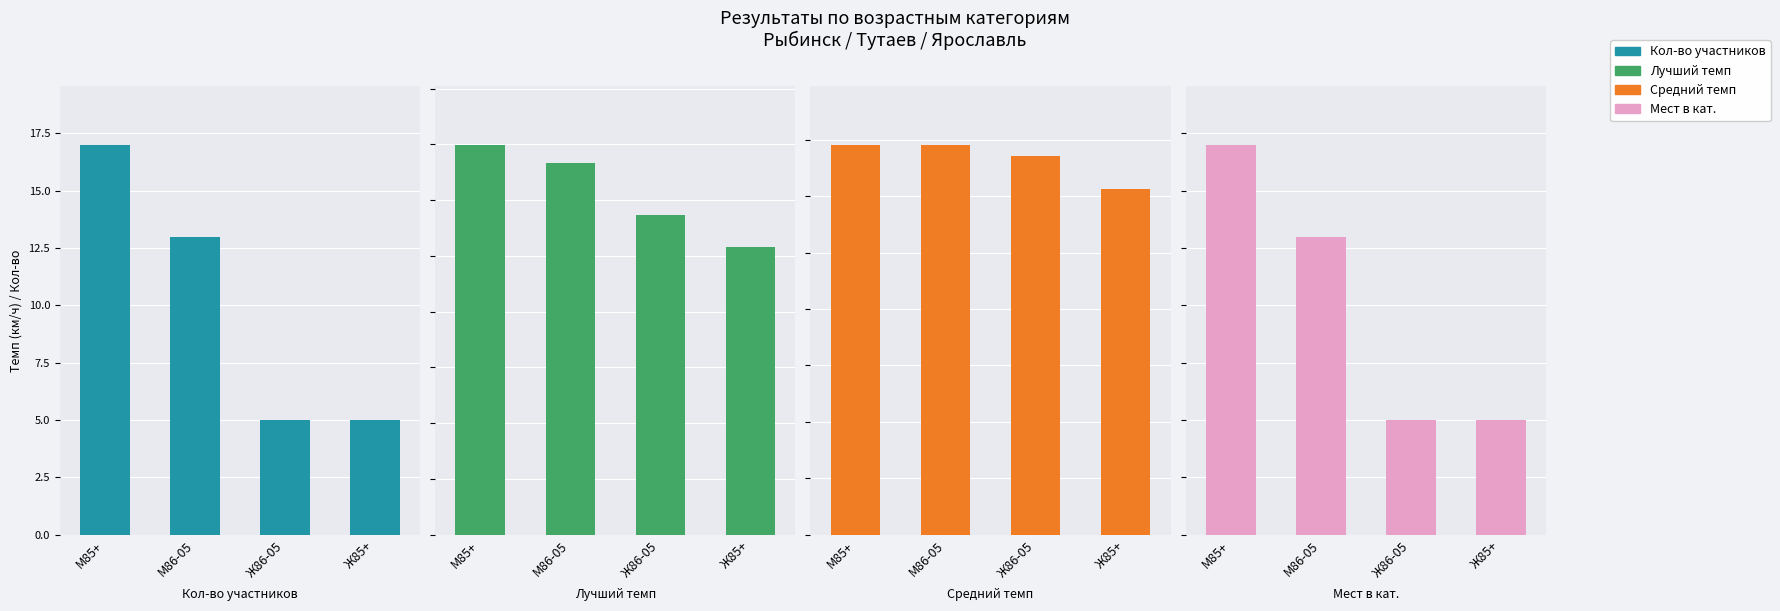

What is the difference between the second highest and second lowest values in the Кол-во участников series?

8.0